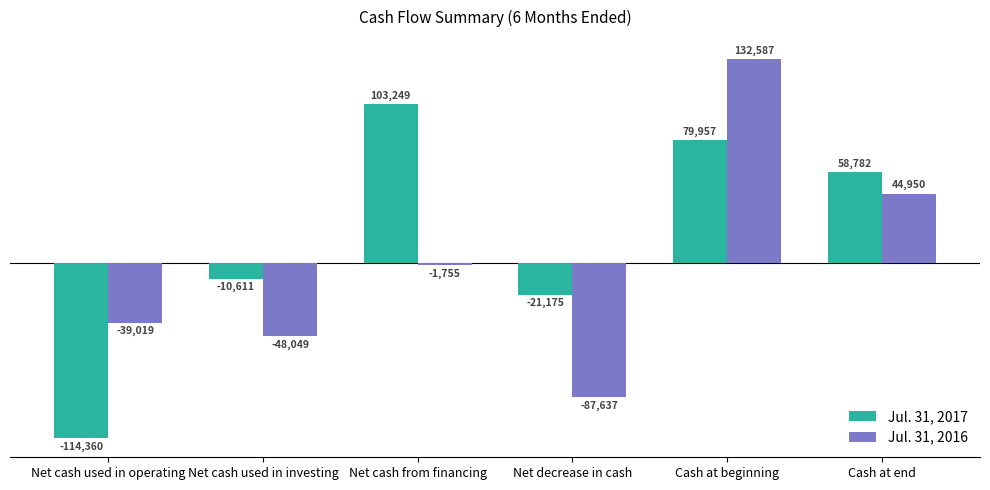

How many values in the Jul. 31, 2016 series exceed -1755?

2